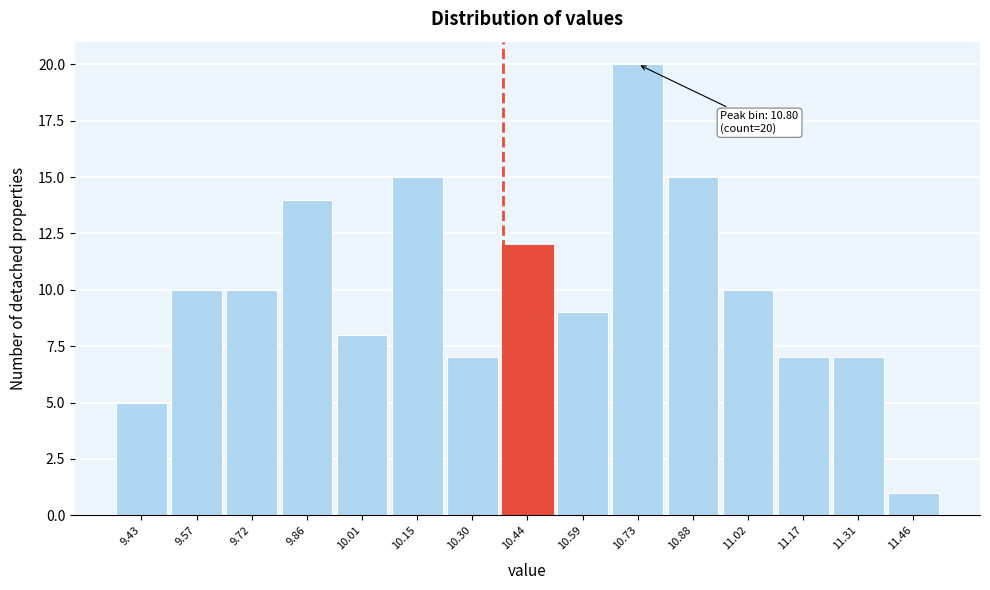

Reading right to left, transcribe all the data shown in this chart.

1	7	7	10	15	20	9	12	7	15	8	14	10	10	5